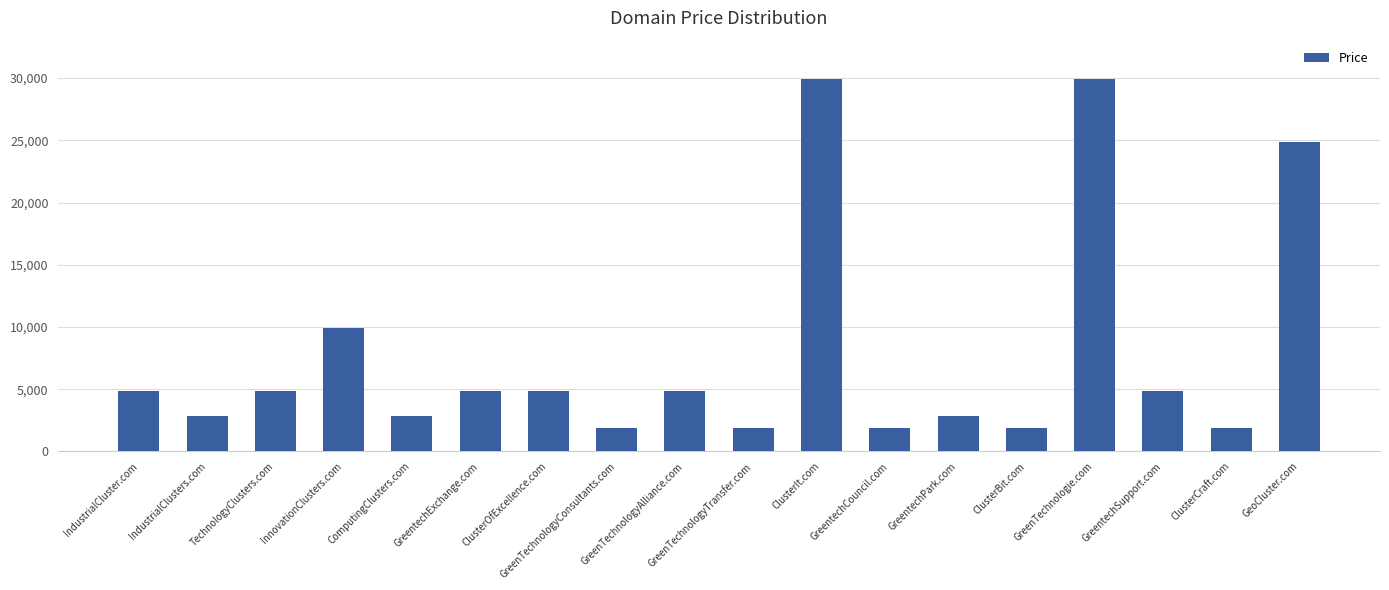

Reading right to left, transcribe all the data shown in this chart.

24888	1888	4888	29888	1888	2888	1888	29888	1888	4888	1888	4888	4888	2888	9888	4888	2888	4888